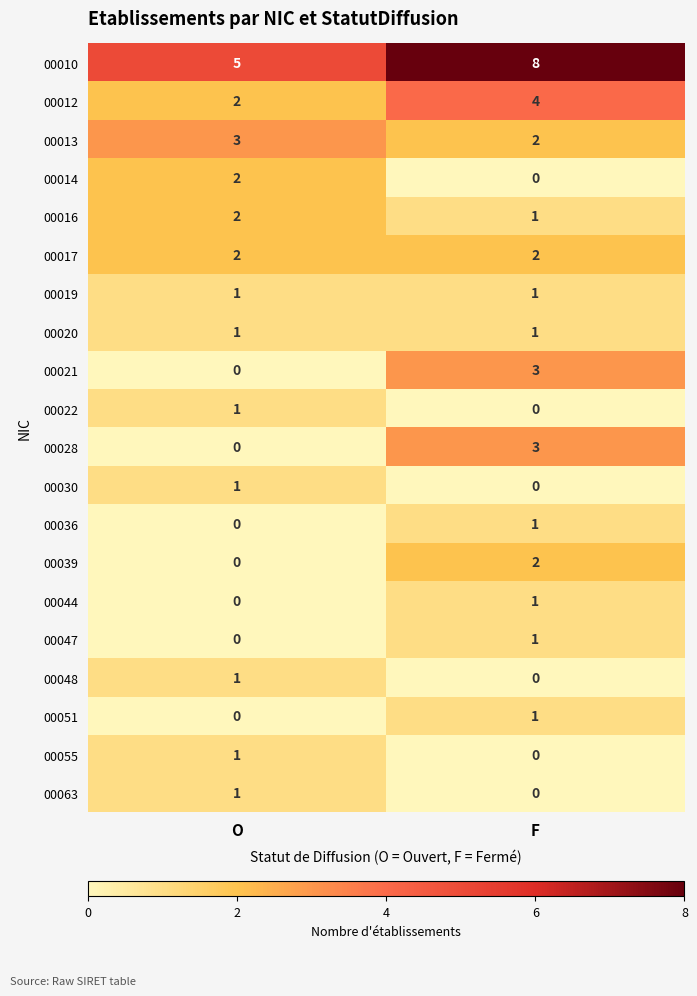

The 00039 series shows 2 at F. True or false?

True